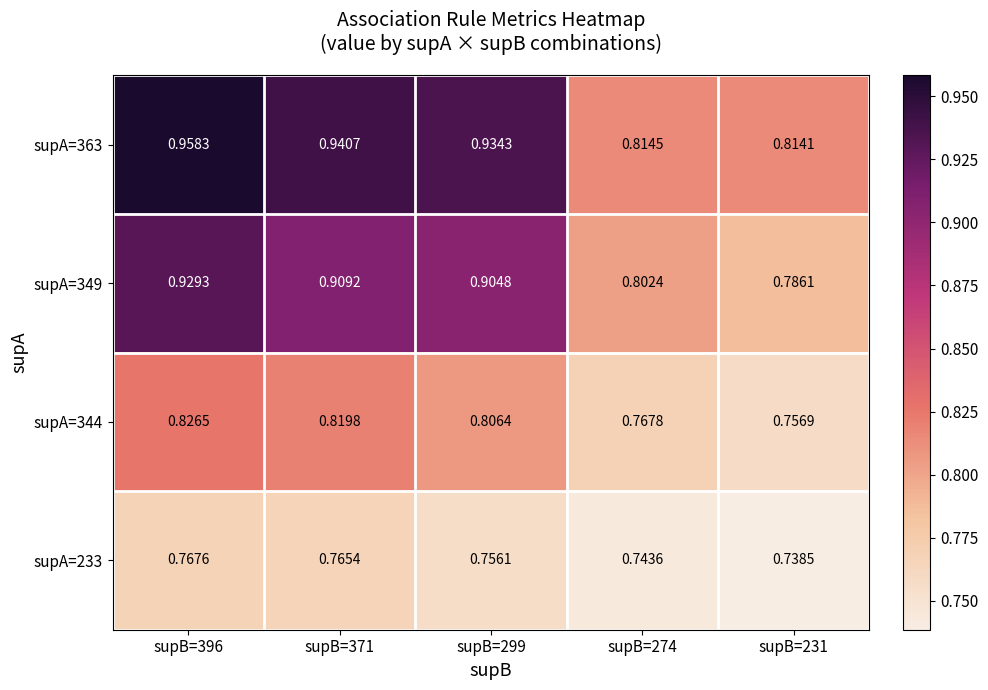

List the series in order of their peak value, lowest first.

supA=233, supA=344, supA=349, supA=363